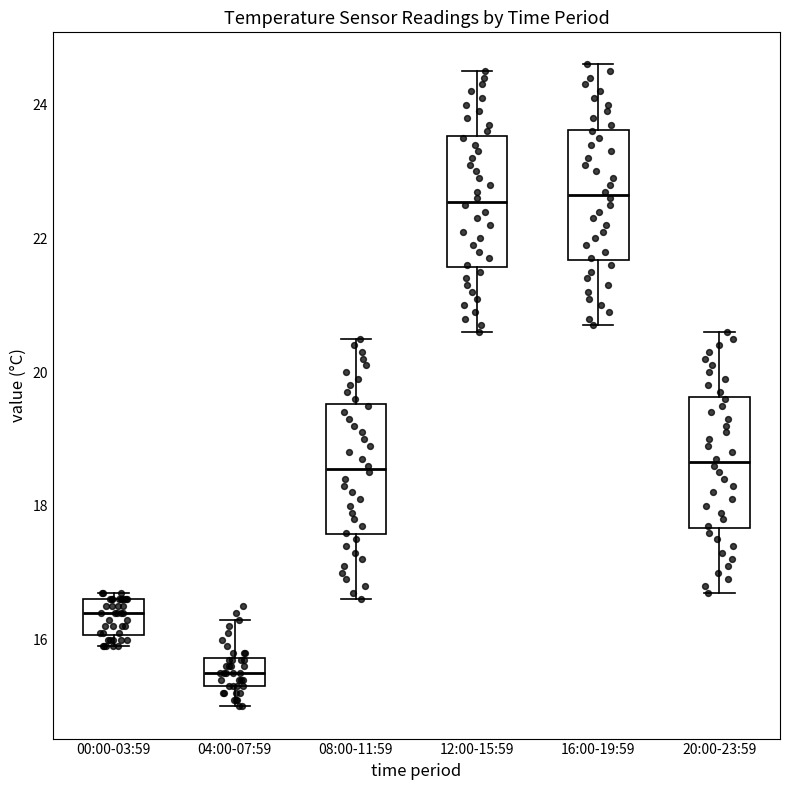

Reading left to right, read every box against the y-axis: the position of its median line, the range the box covers, and the ends of its whiskers. The values are not printed on the chart, so give them approximately, as read against the axis.

00:00-03:59: median 16.4, box 16.0 to 16.6, whiskers 16.0 (just below the box's lower edge) to 16.8
04:00-07:59: median 15.6, box 15.4 to 15.8, whiskers 15.0 to 16.4
08:00-11:59: median 18.6, box 17.6 to 19.6, whiskers 16.6 to 20.6
12:00-15:59: median 22.6, box 21.6 to 23.6, whiskers 20.6 to 24.6
16:00-19:59: median 22.6, box 21.6 to 23.6, whiskers 20.8 to 24.6
20:00-23:59: median 18.6, box 17.6 to 19.6, whiskers 16.8 to 20.6